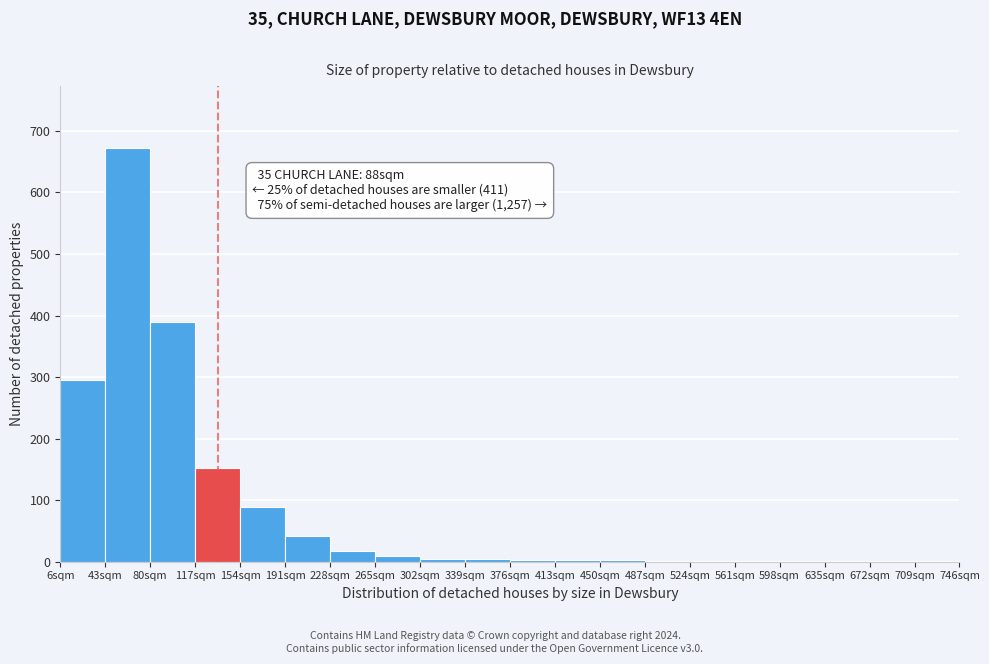

Over which range of the x-axis is the bar tallest?

43 to 80